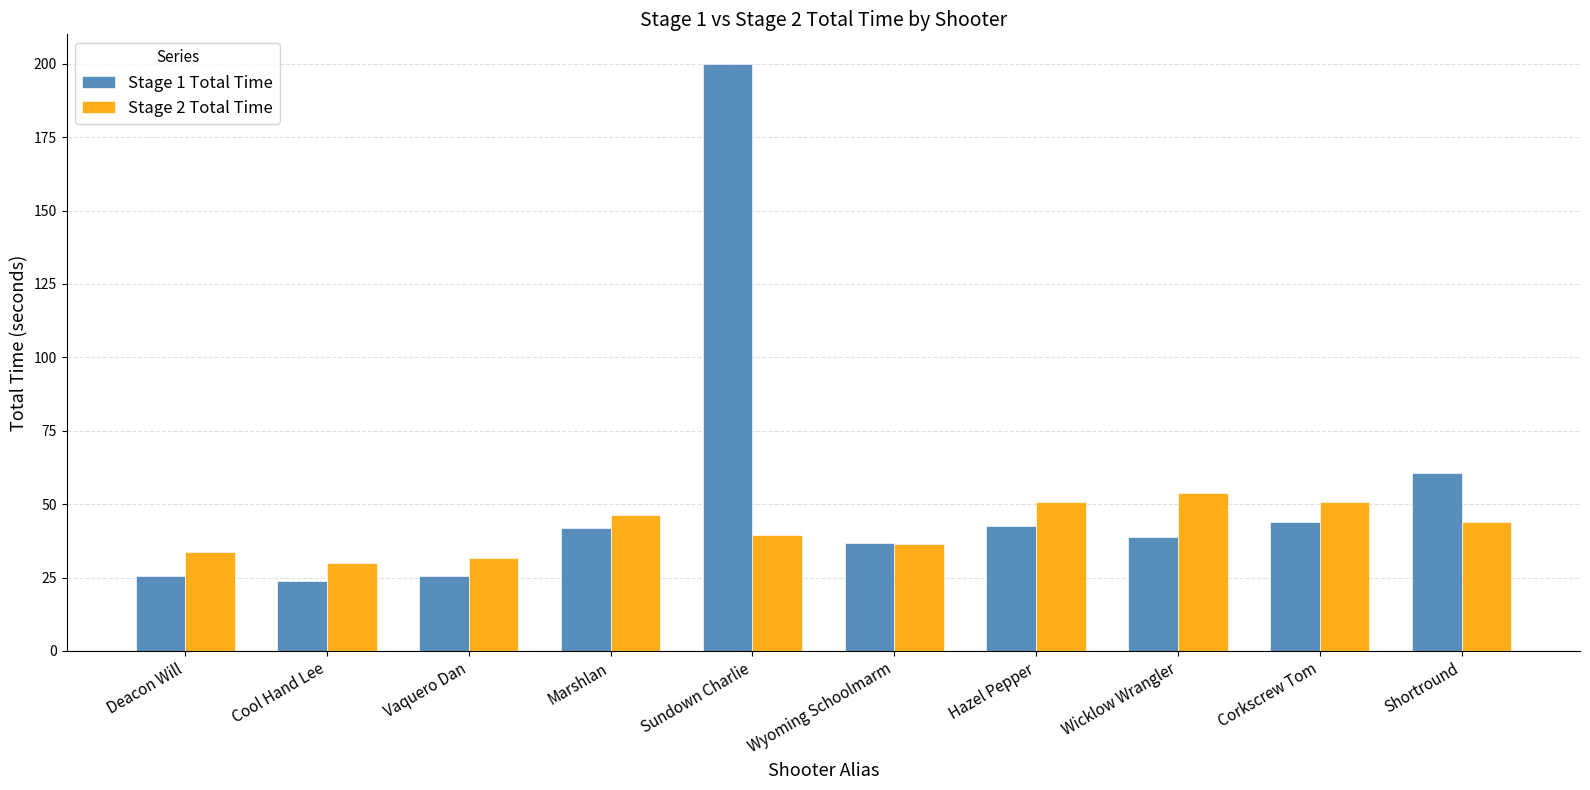

What is the label of the 4th bar from the left?

Marshlan